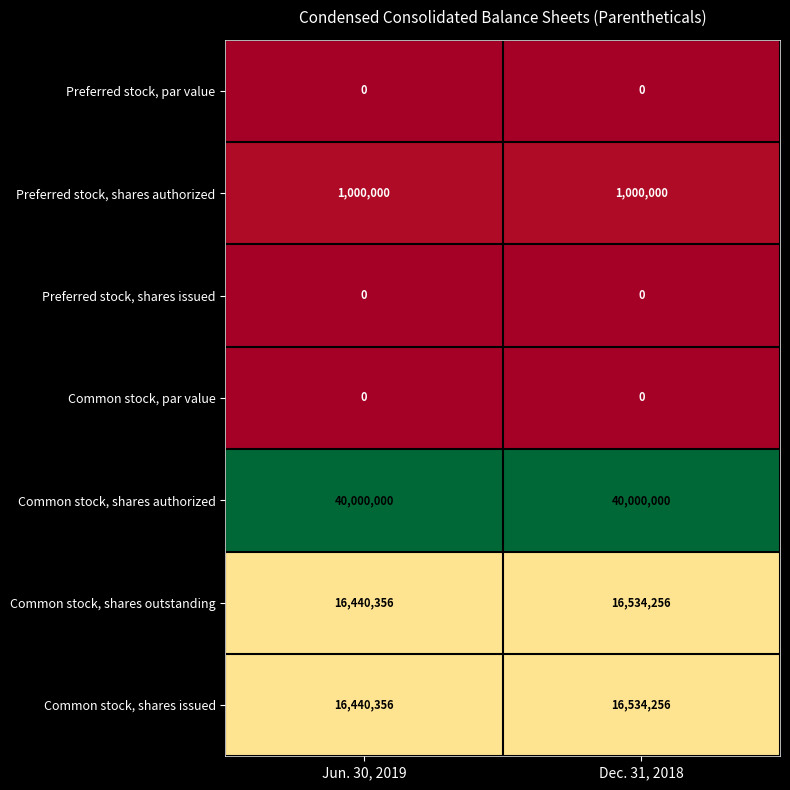

What is the maximum value shown in the chart?

40000000